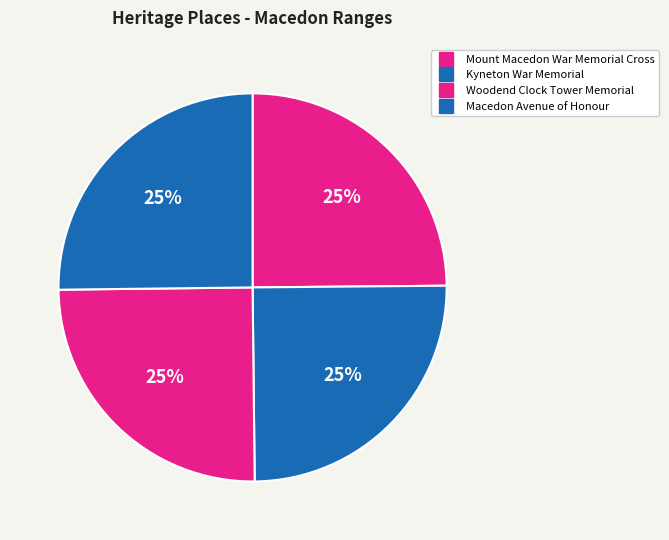

How many slices are in this pie chart?

4